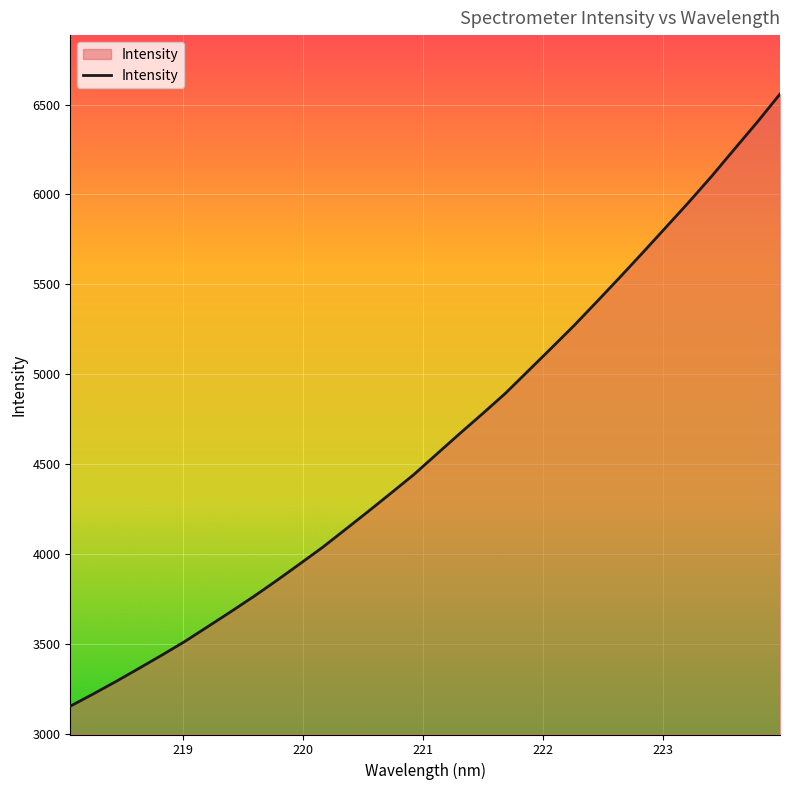

What is the difference between the maximum and minimum values?

3405.5